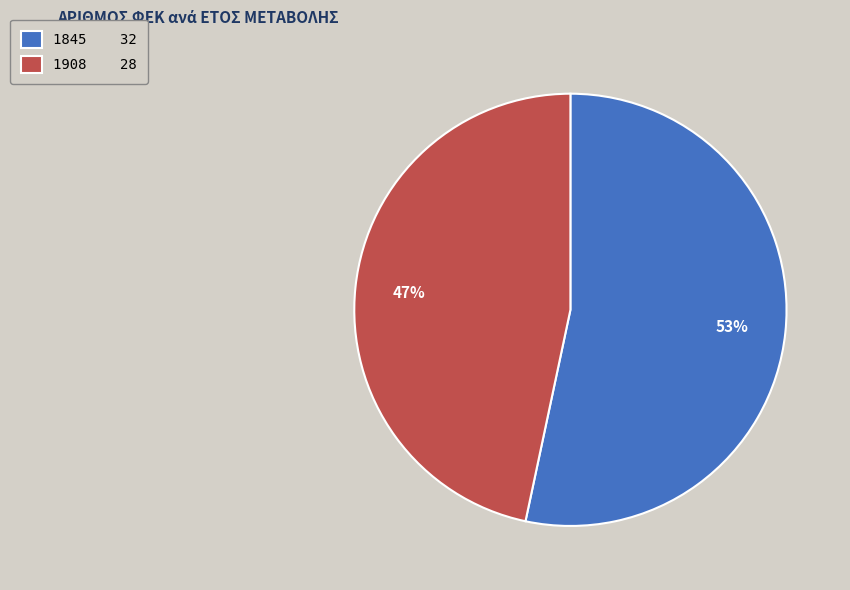

To the nearest percent, what portion does 1908 represent?

47%